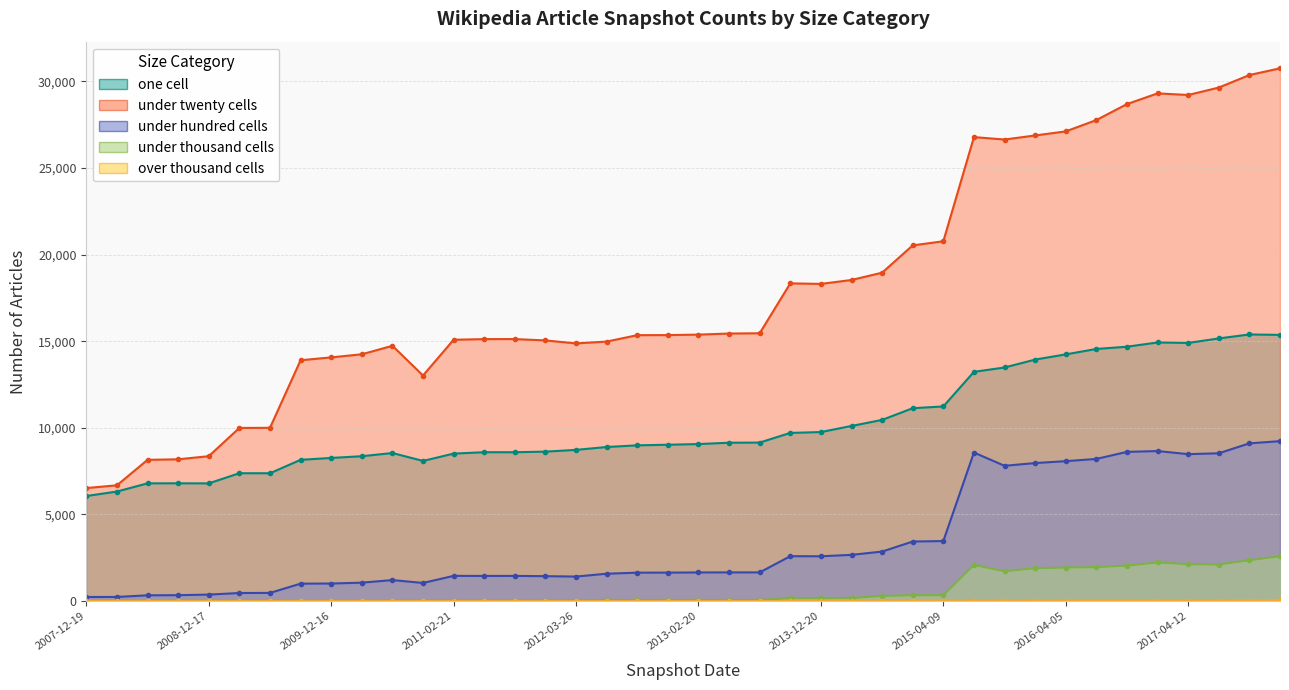

Does the chart have visible grid lines?

Yes